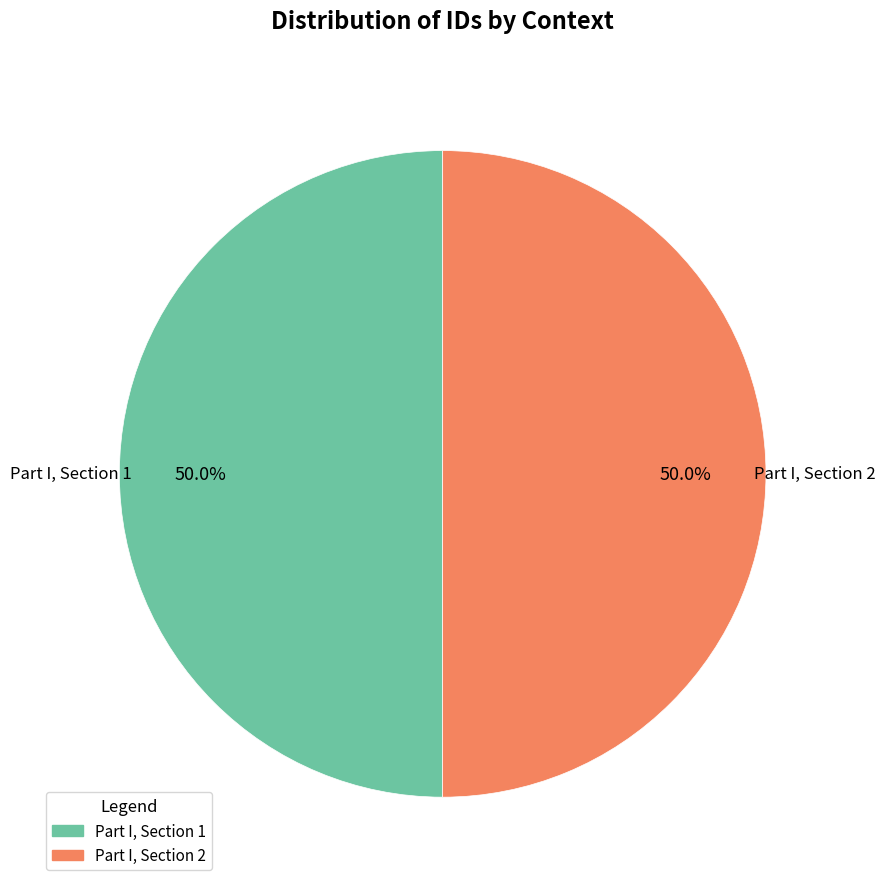

Is it true that Part I, Section 1 is 50% of the pie?

True